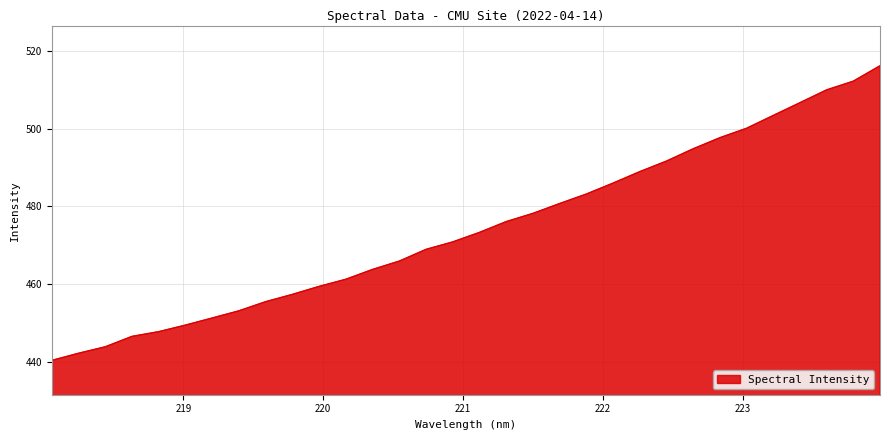

Count the number of values greater than 473.

16